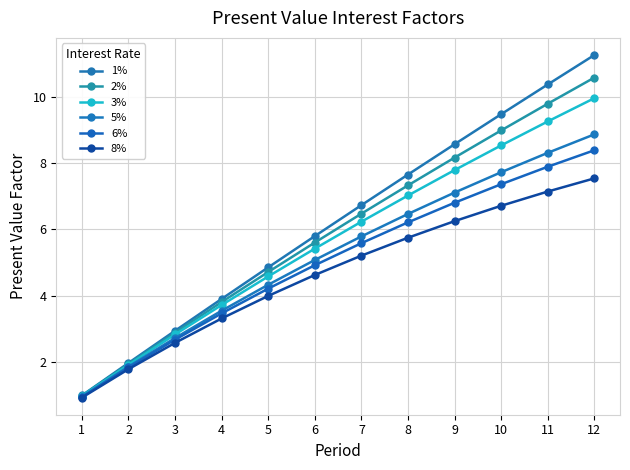

Reading left to right, extract all data points from this chart.

1%: 1=1.0	2=2.0	3=2.9	4=3.9	5=4.9	6=5.8	7=6.7	8=7.7	9=8.6	10=9.5	11=10.4	12=11.3
2%: 1=1.0	2=1.9	3=2.9	4=3.8	5=4.7	6=5.6	7=6.5	8=7.3	9=8.2	10=9.0	11=9.8	12=10.6
3%: 1=1.0	2=1.9	3=2.8	4=3.7	5=4.6	6=5.4	7=6.2	8=7.0	9=7.8	10=8.5	11=9.3	12=10.0
5%: 1=1.0	2=1.9	3=2.7	4=3.5	5=4.3	6=5.1	7=5.8	8=6.5	9=7.1	10=7.7	11=8.3	12=8.9
6%: 1=0.9	2=1.8	3=2.7	4=3.5	5=4.2	6=4.9	7=5.6	8=6.2	9=6.8	10=7.4	11=7.9	12=8.4
8%: 1=0.9	2=1.8	3=2.6	4=3.3	5=4.0	6=4.6	7=5.2	8=5.7	9=6.2	10=6.7	11=7.1	12=7.5